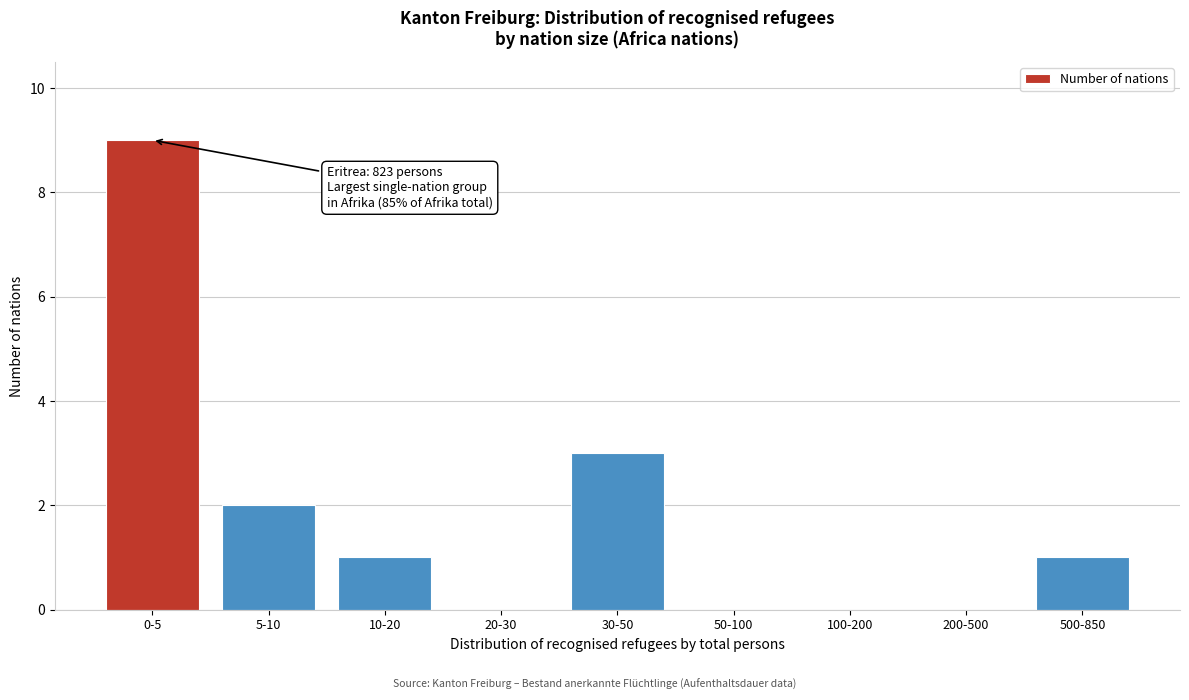

Reading left to right, transcribe all the data shown in this chart.

0-5=9	5-10=2	10-20=1	20-30=0	30-50=3	50-100=0	100-200=0	200-500=0	500-850=1